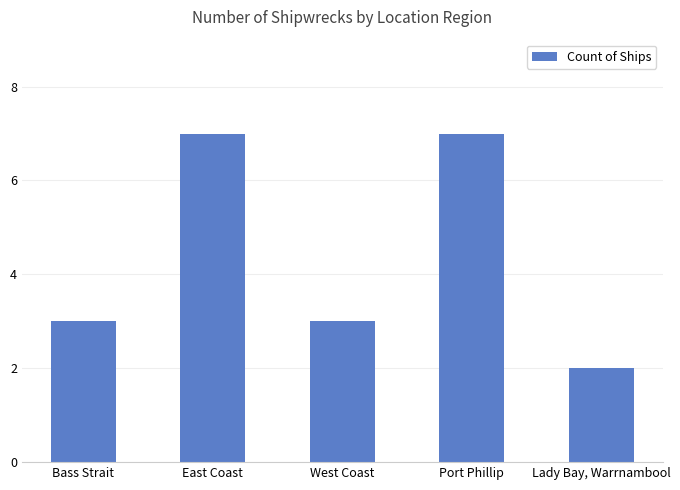

How many bars are there in total?

5